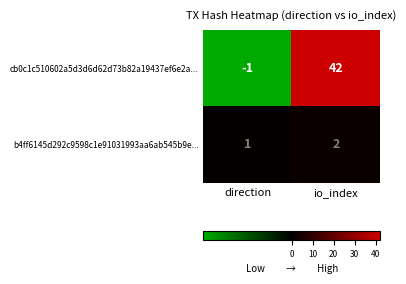

At io_index, list the series in order from largest to smallest.

cb0c1c510602a5d3d6d62d73b82a19437ef6e2a..., b4ff6145d292c9598c1e91031993aa6ab545b9e...